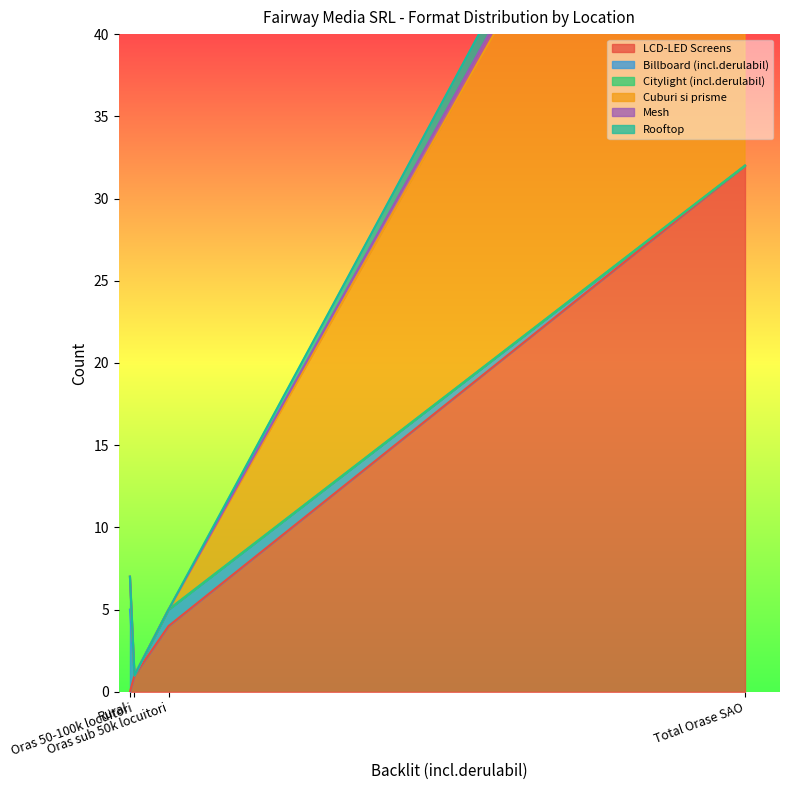

How many interior local valleys does the Billboard (incl.derulabil) series have?

1